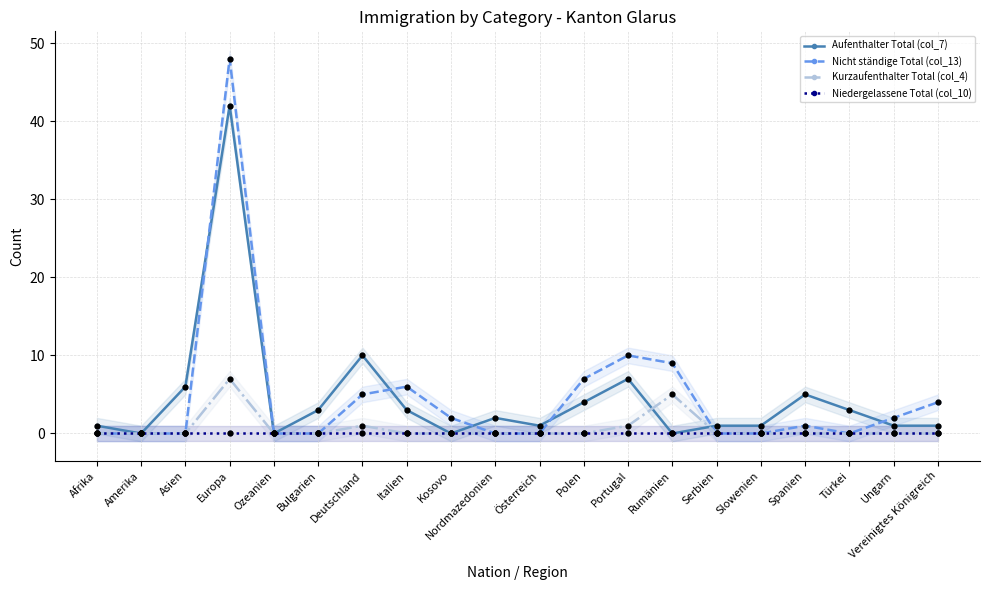

At which category is the sum across all series the highest?

Europa